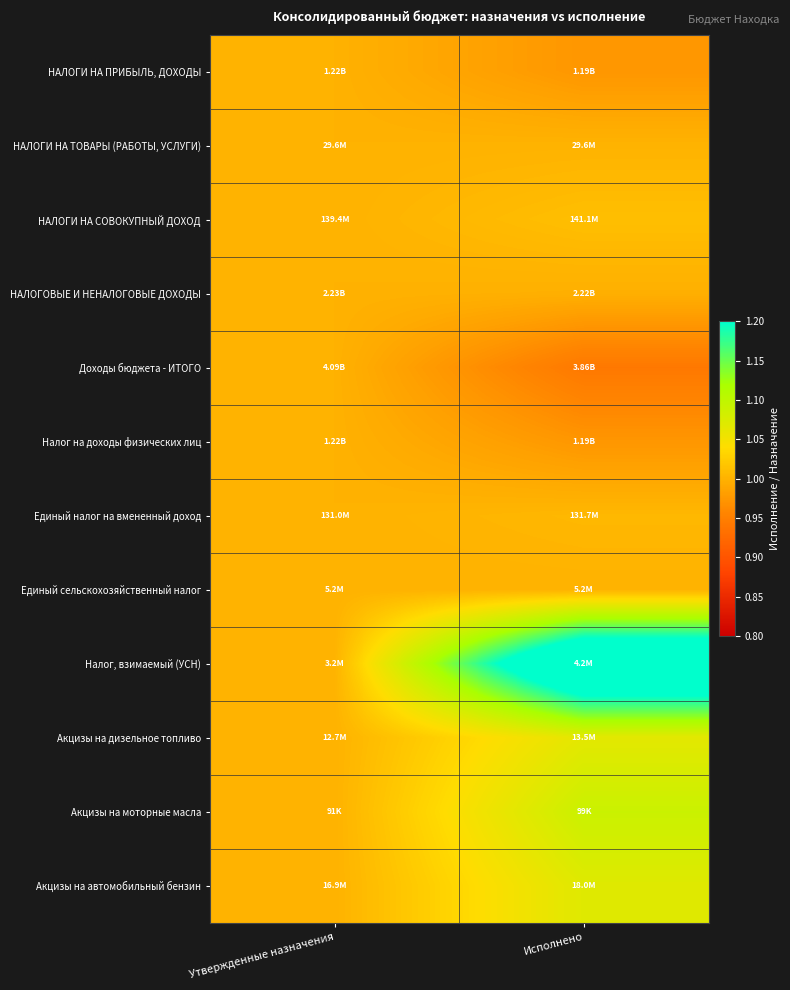

What is the minimum value shown in the chart?

0.9